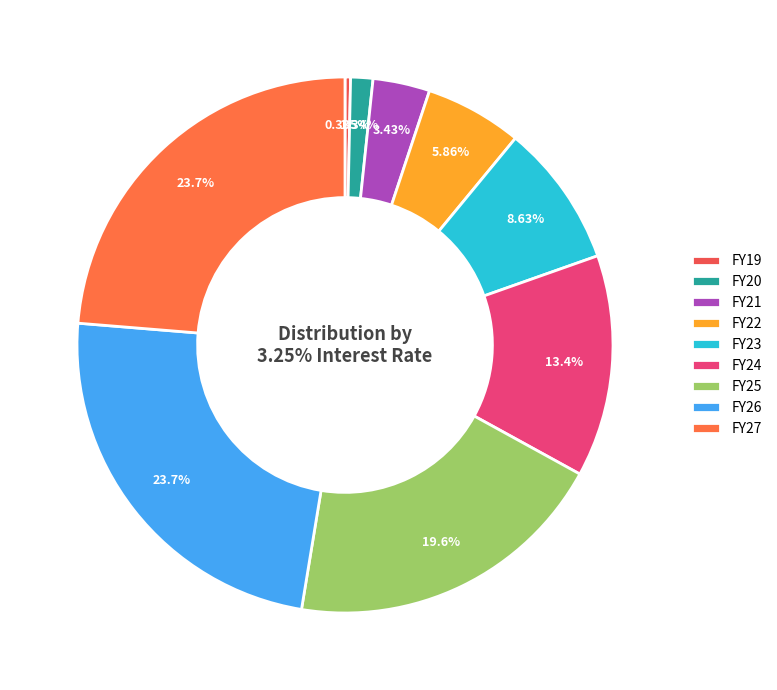

What is the total percentage of FY19 and FY20?

1.7%